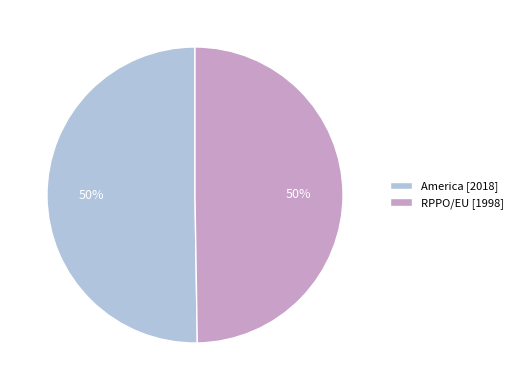

What is the ratio of the value at America [2018] to the value at RPPO/EU [1998]?

1.0